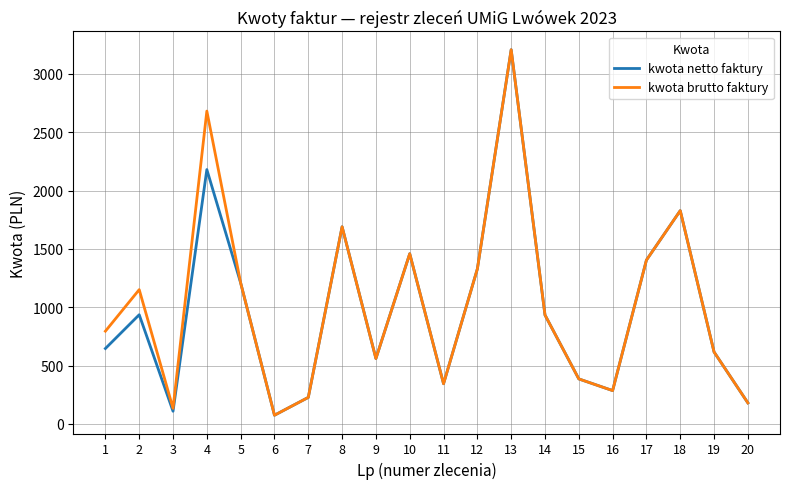

Is it true that kwota netto faktury equals 3206.8 at 13?

True